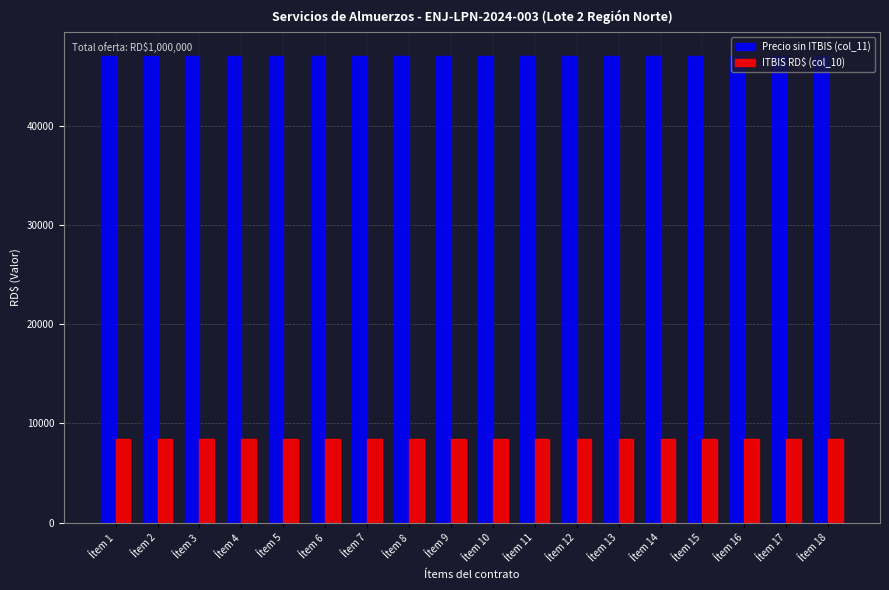

Is the value of ITBIS RD$ (col_10) at Ítem 6 greater than the value of Precio sin ITBIS (col_11) at Ítem 12?

No